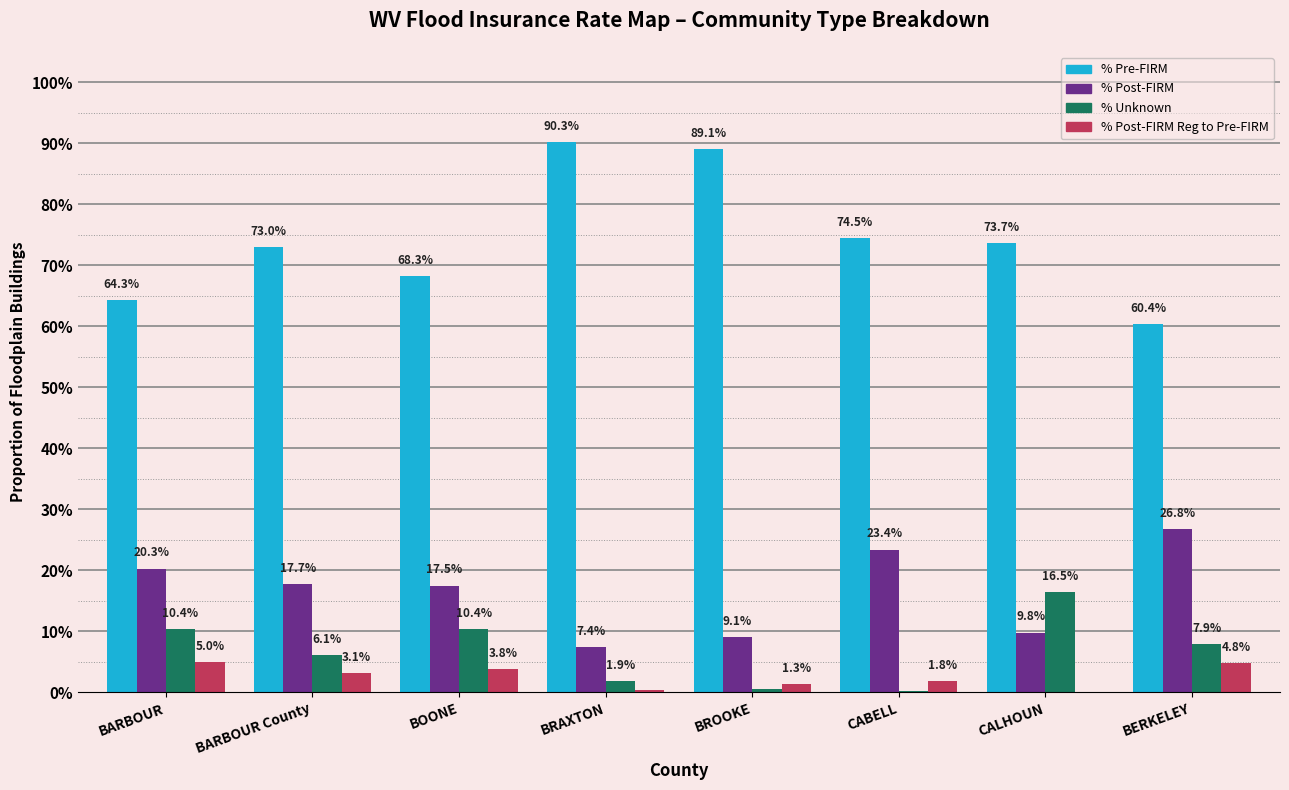

Which series has the largest range (max minus min)?

% Pre-FIRM